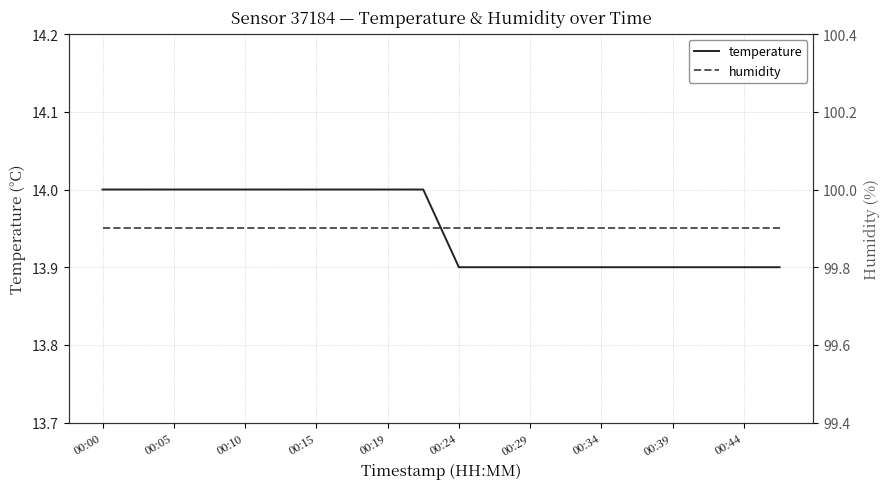

Which series has the largest range (max minus min)?

temperature